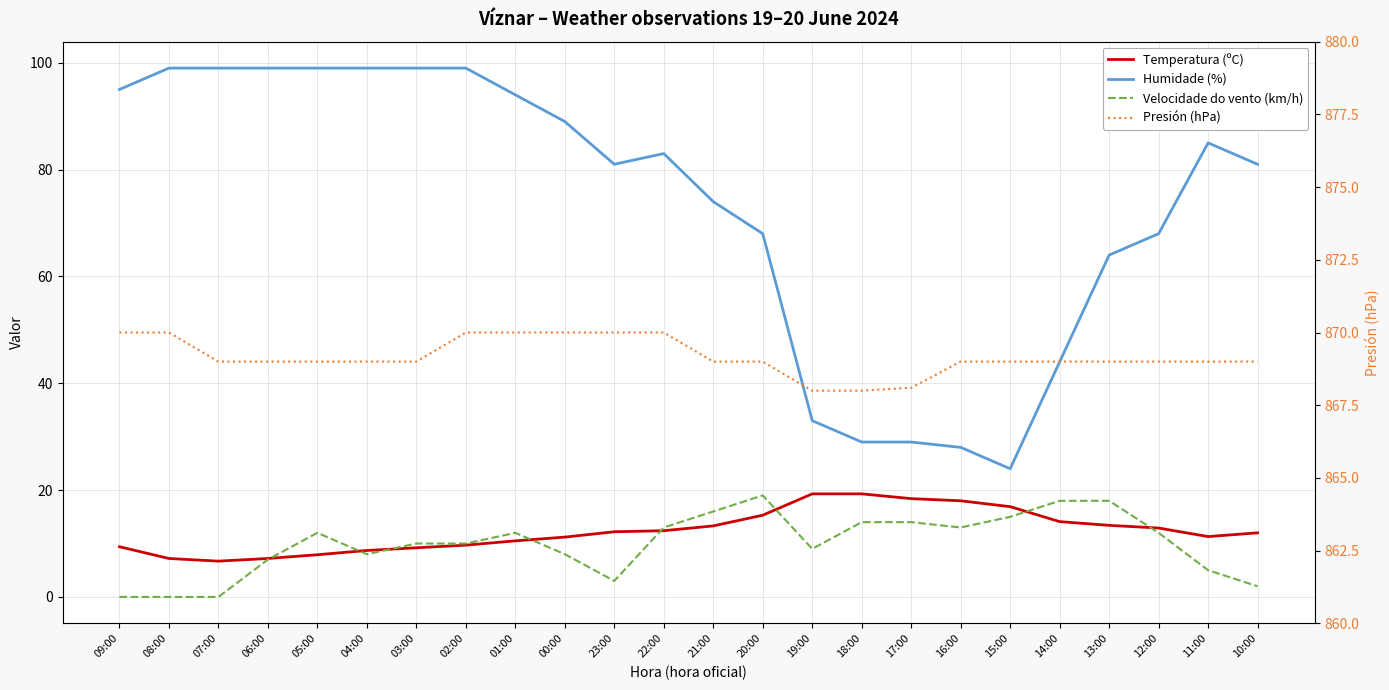

What is the label of the 10th point from the left?

00:00